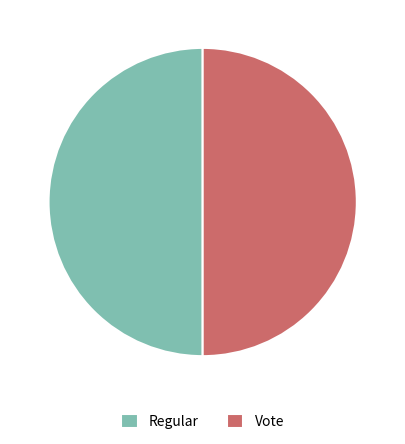

What is the ratio of the value at Vote to the value at Regular?

1.0